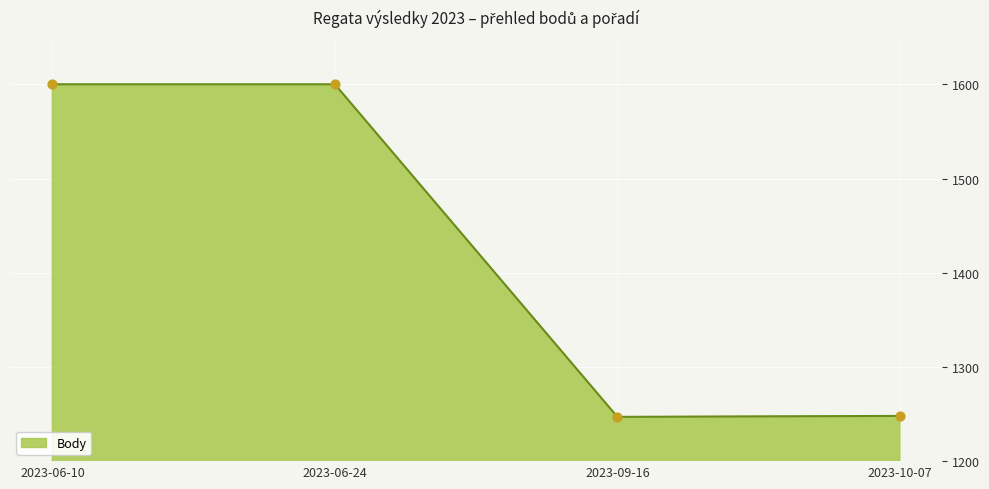

Between 2023-09-16 and 2023-06-10, which is larger?

2023-06-10